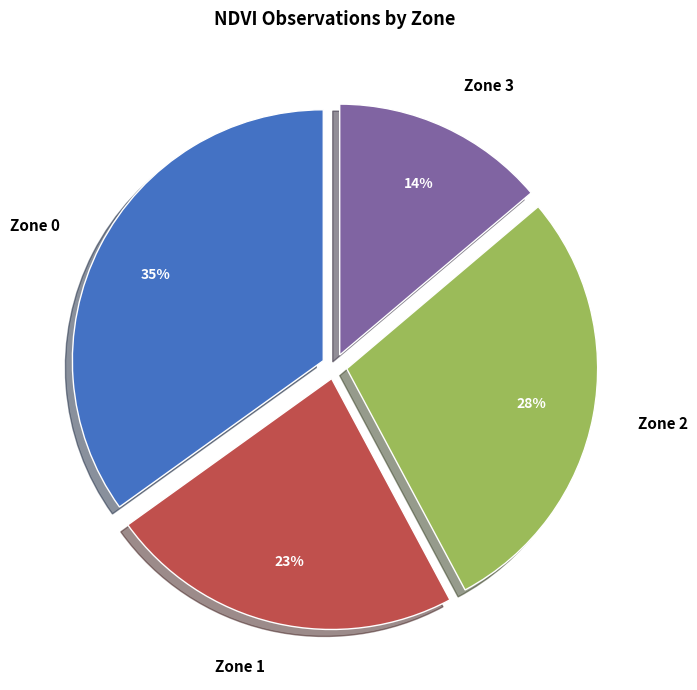

How many segments does this pie chart have?

4